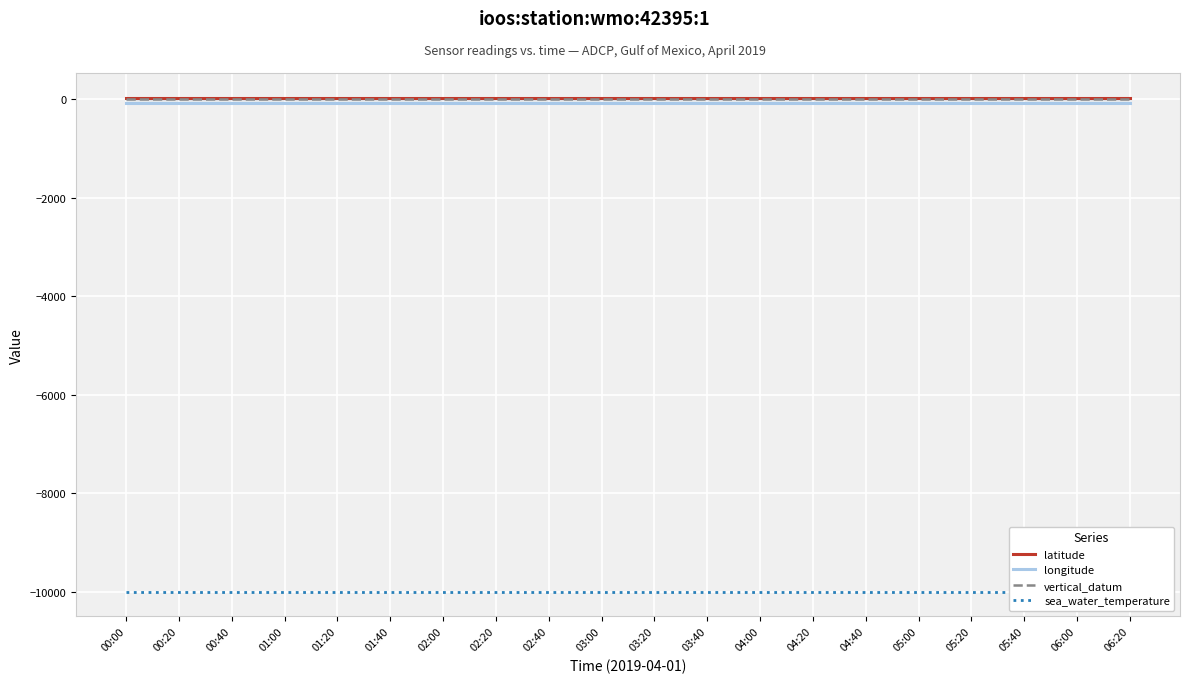

How many data points does each series have?

20